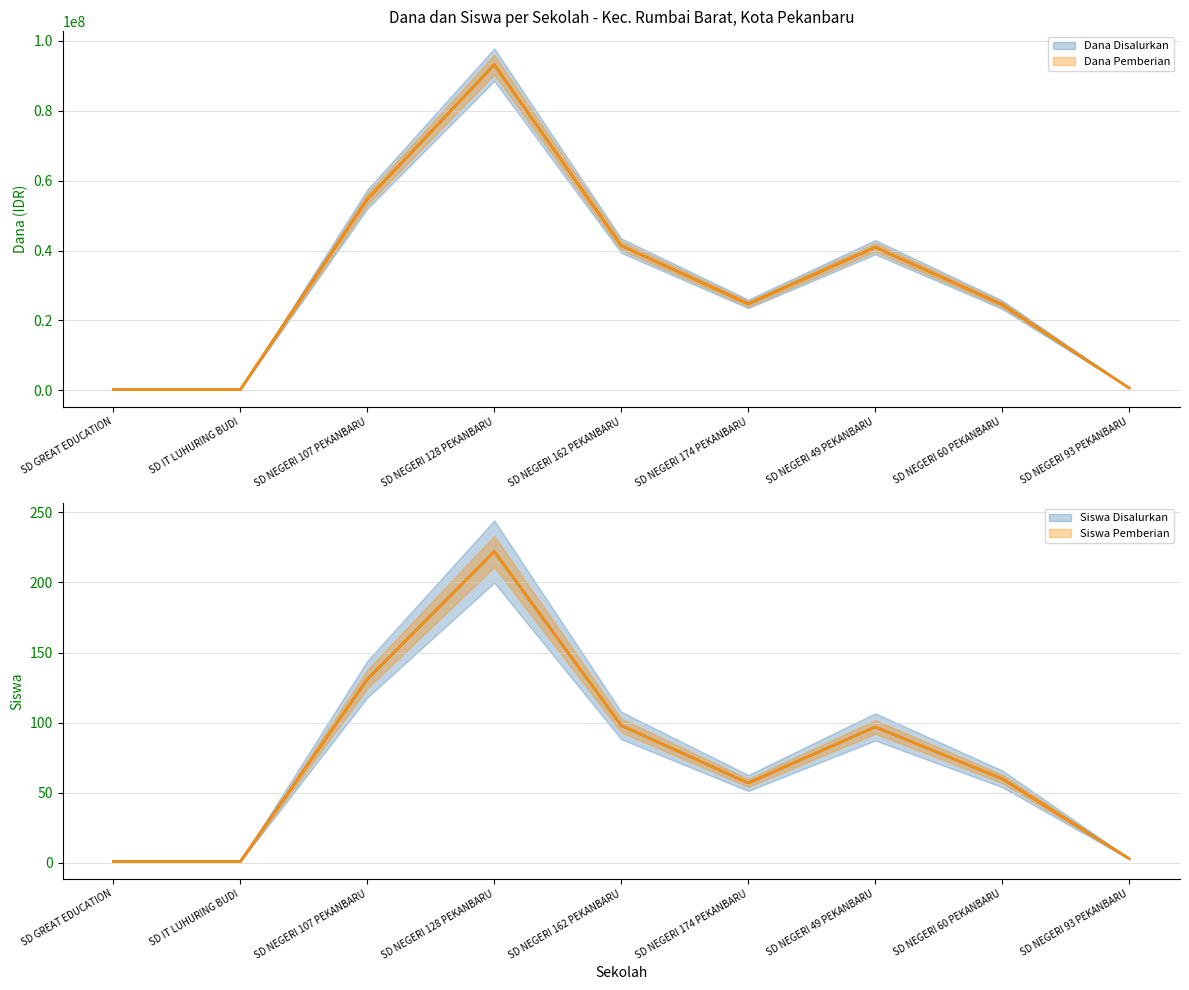

Is this an area chart (filled region under the line)?

No